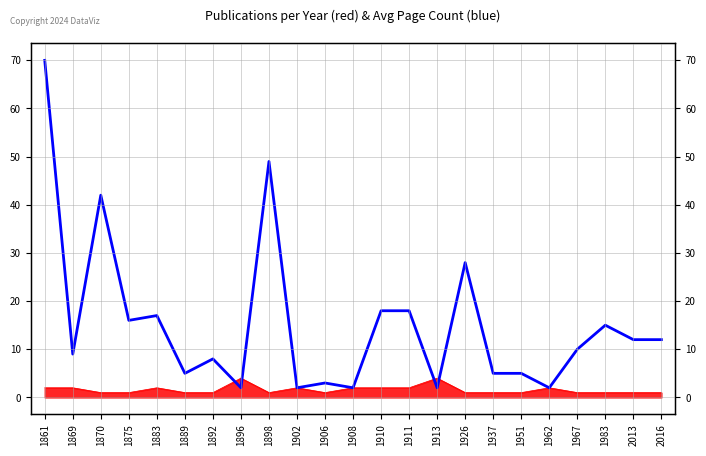

Reading left to right, transcribe all the data shown in this chart.

1861=70	1869=9	1870=42	1875=16	1883=17	1889=5	1892=8	1896=2	1898=49	1902=2	1906=3	1908=2	1910=18	1911=18	1913=2	1926=28	1937=5	1951=5	1962=2	1967=10	1983=15	2013=12	2016=12